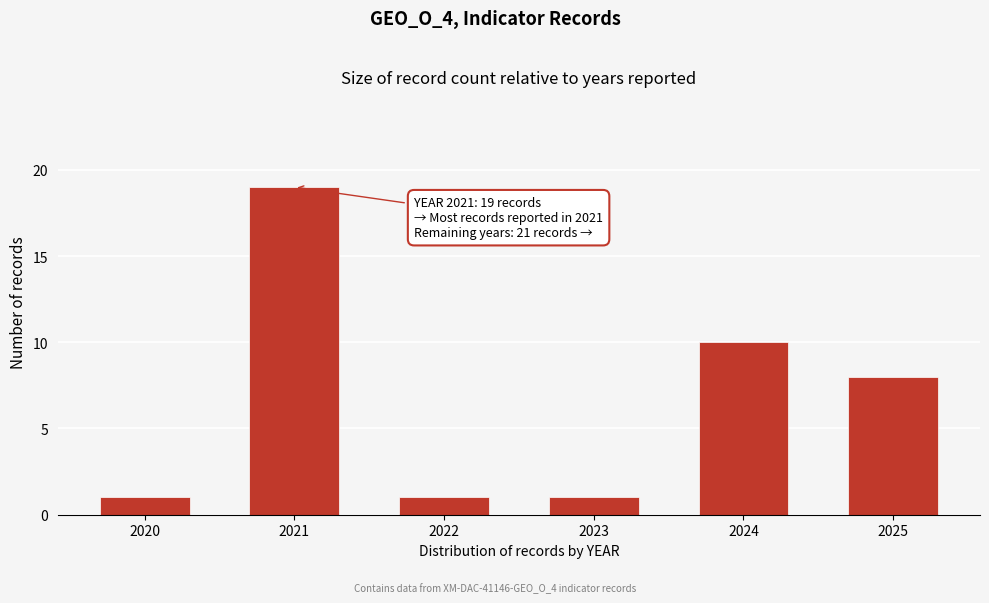

Reading left to right, transcribe all the data shown in this chart.

1	19	1	1	10	8